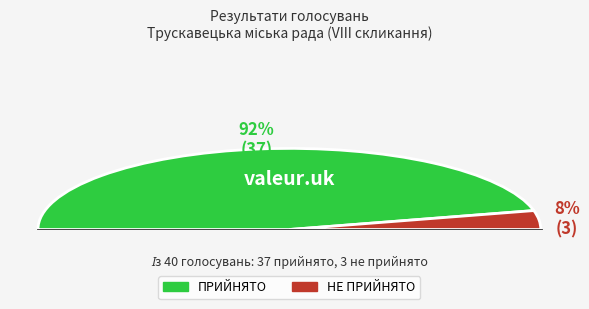

Is the sum of ПРИЙНЯТО and НЕ ПРИЙНЯТО greater than half?

Yes